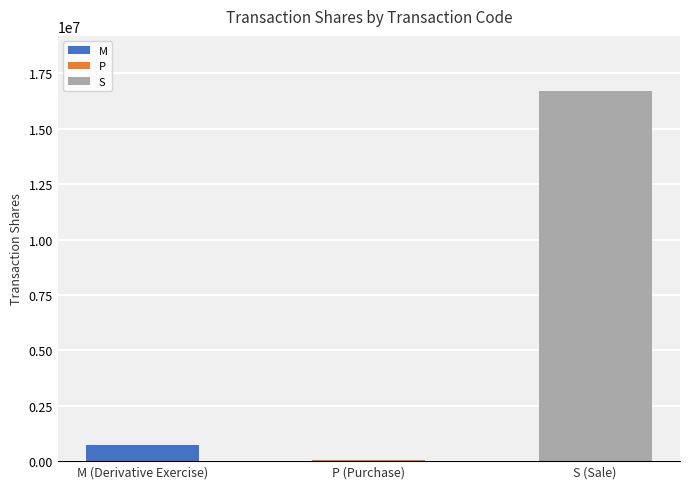

True or false: the data shows 4694410 at S (Sale).

False